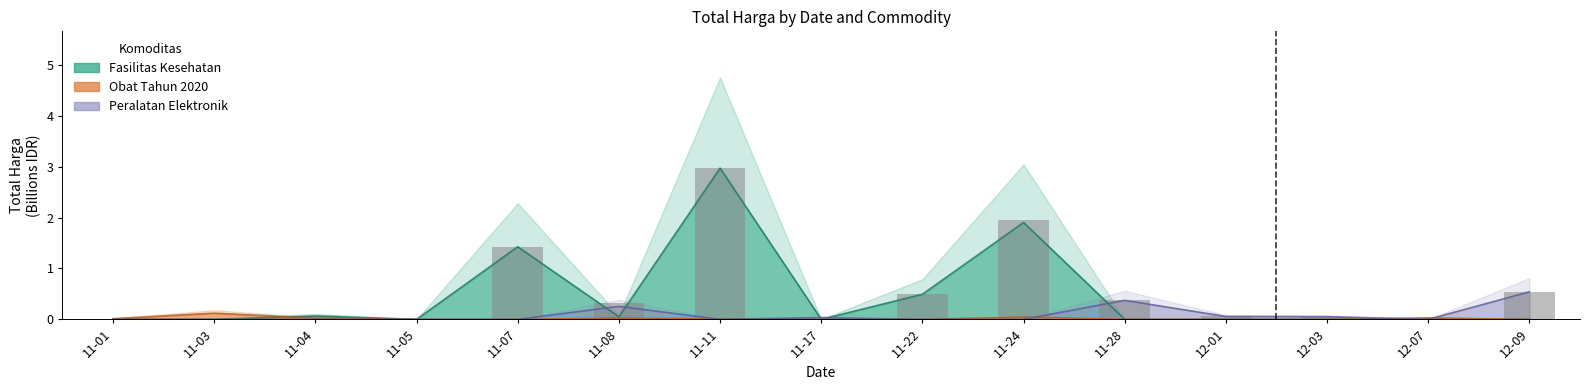

Is it true that the value at 11-08 is 0.3?

True